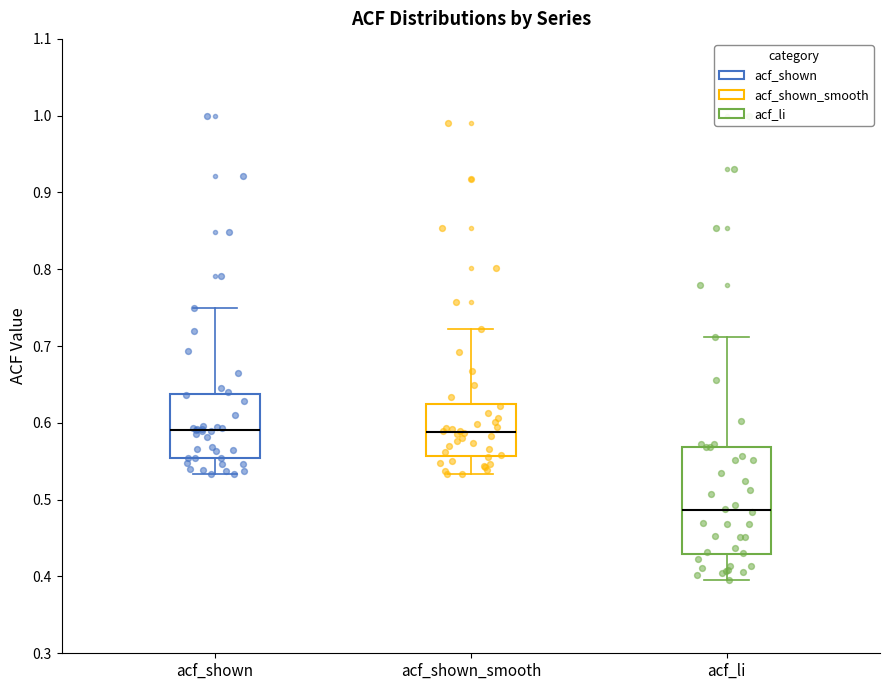

Reading left to right, read every box against the y-axis: the position of its median line, the range the box covers, and the ends of its whiskers. The values are not printed on the chart, so give them approximately, as read against the axis.

acf_shown: median 0.59, box 0.55 to 0.64, whiskers 0.53 to 0.75
acf_shown_smooth: median 0.59, box 0.56 to 0.63, whiskers 0.53 to 0.72
acf_li: median 0.49, box 0.43 to 0.57, whiskers 0.40 to 0.71